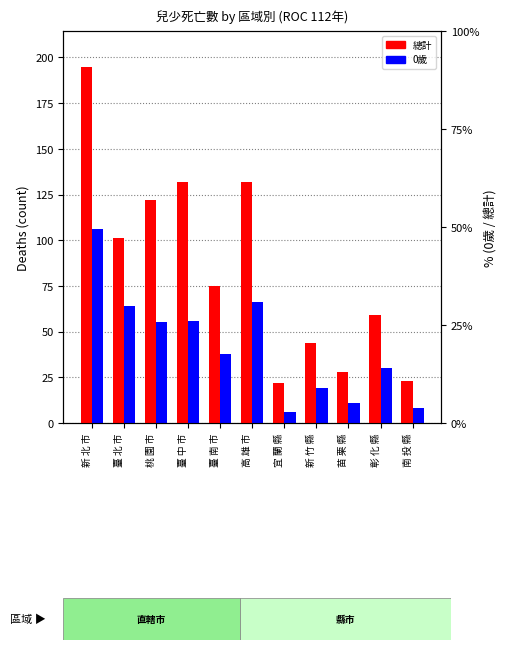

List the labels in order of 0歲 value, largest first.

新 北 市, 高 雄 市, 臺 北 市, 臺 中 市, 桃 園 市, 臺 南 市, 彰 化 縣, 新 竹 縣, 苗 栗 縣, 南 投 縣, 宜 蘭 縣